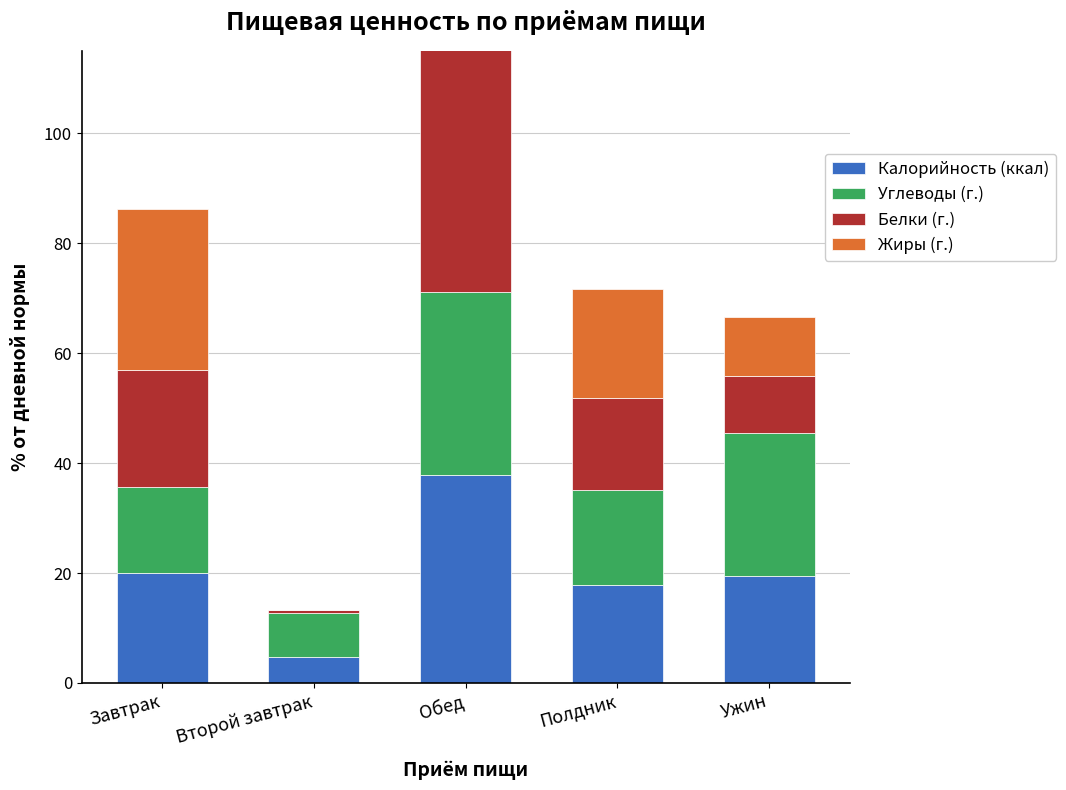

Reading left to right, extract all data points from this chart.

Калорийность (ккал): 20.1	4.8	37.8	17.8	19.5
Углеводы (г.): 15.6	8.0	33.3	17.2	25.9
Белки (г.): 21.3	0.6	50.8	16.9	10.5
Жиры (г.): 29.2	0.0	40.3	19.8	10.6